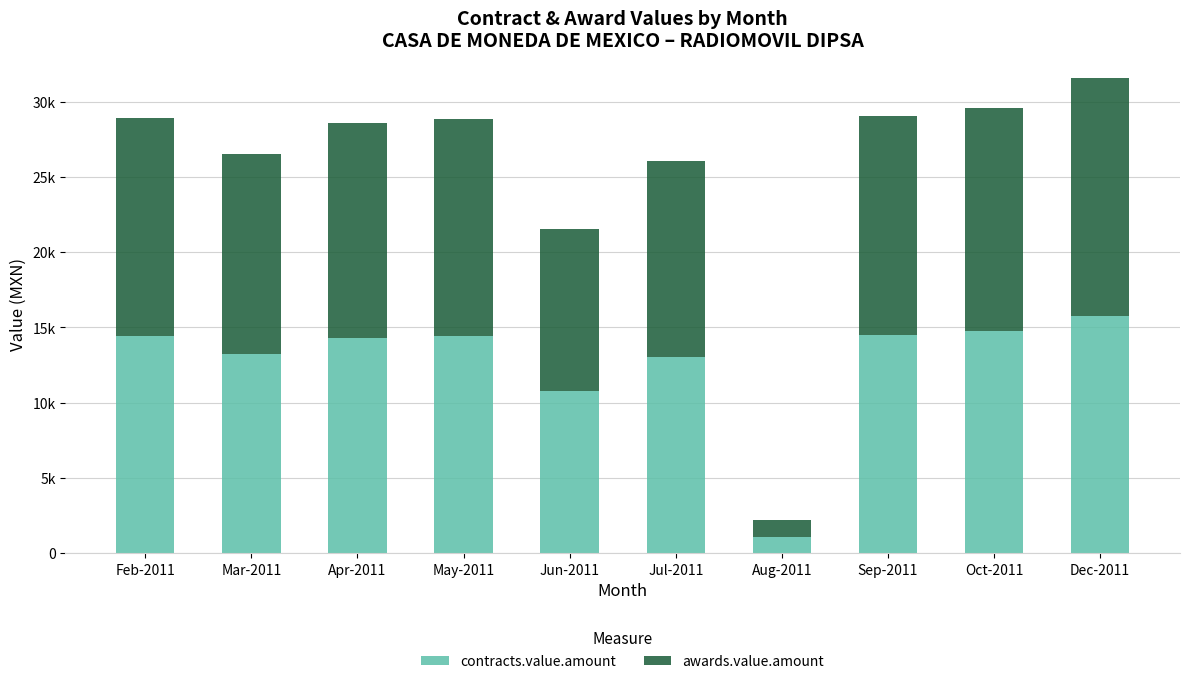

Does the chart contain any negative values?

No